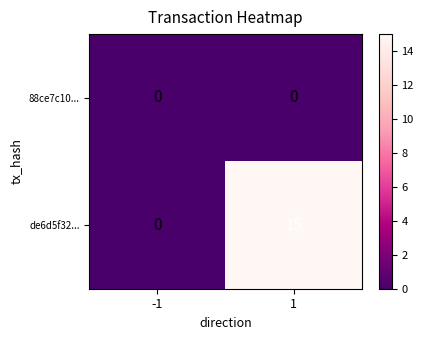

Reading left to right, list all the values displayed in this chart.

88ce7c10...: -1=0	1=0
de6d5f32...: -1=0	1=15